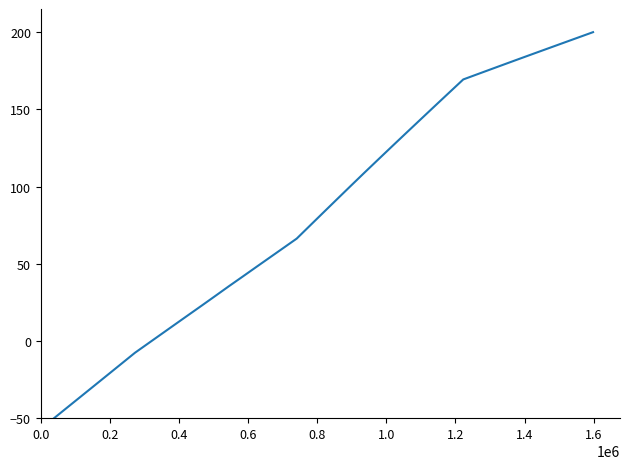

What is the difference between the maximum and minimum values?

250.0